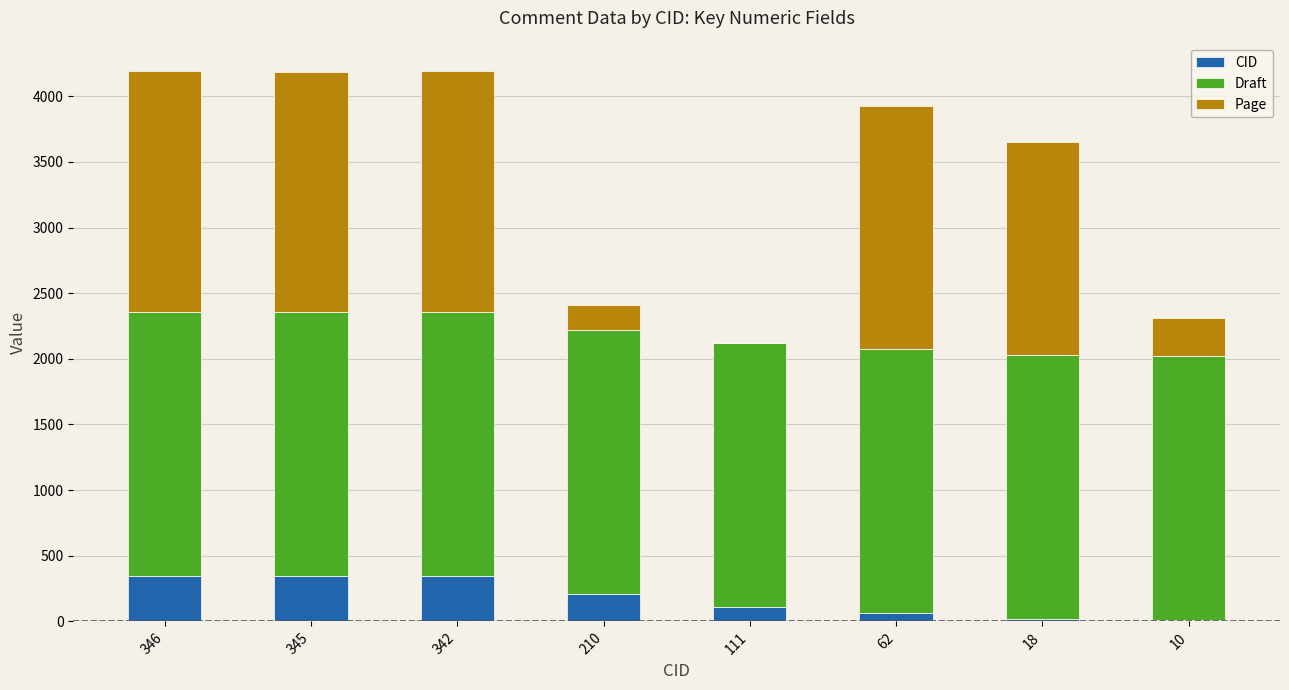

The value of CID at 111 is 111. True or false?

True